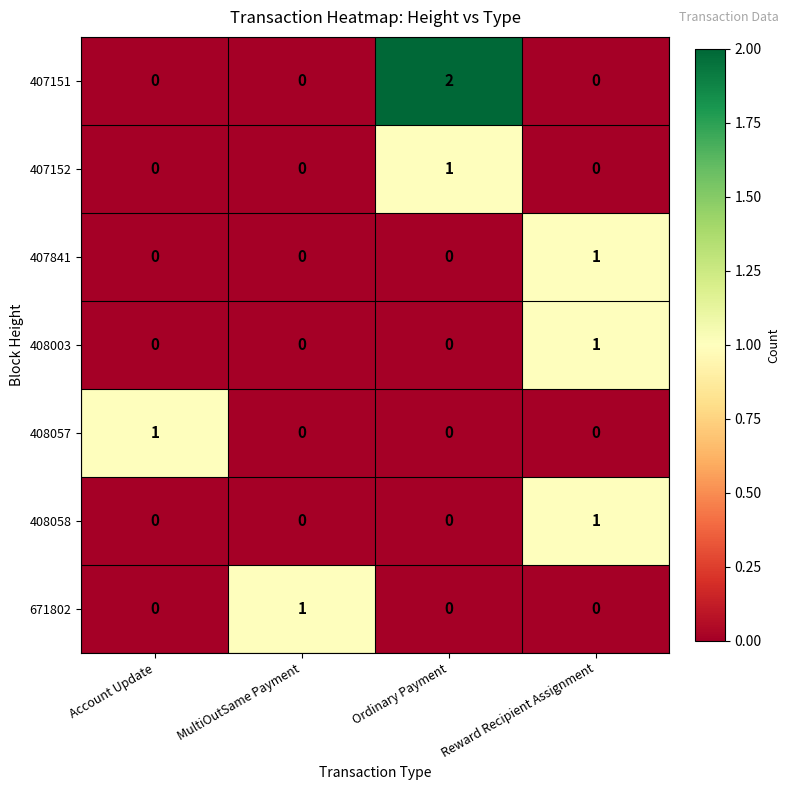

Which category has the highest value across all series?

Ordinary Payment